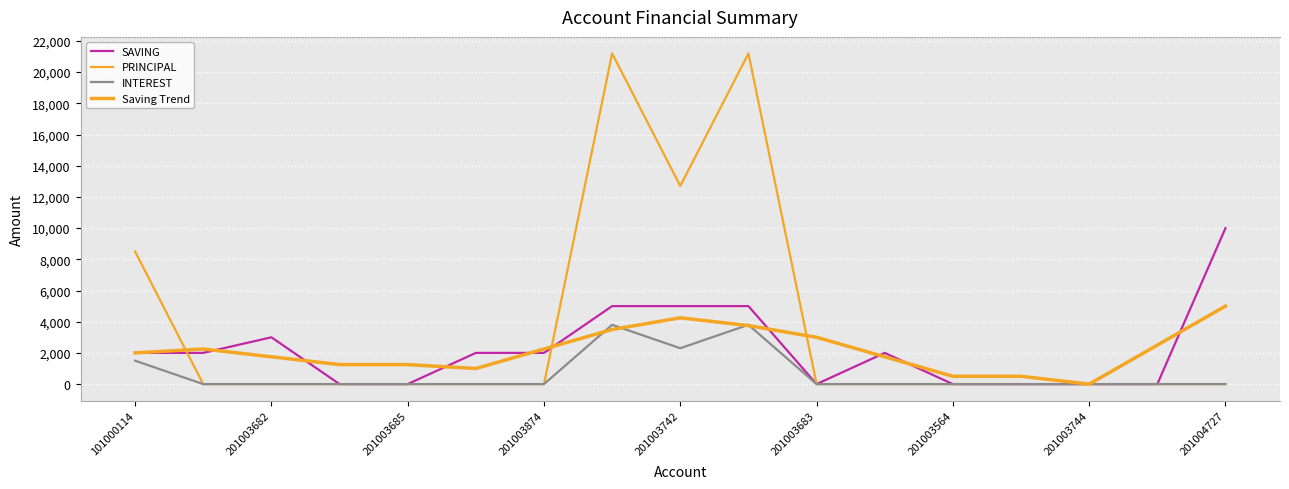

How many lines are shown in the chart?

4